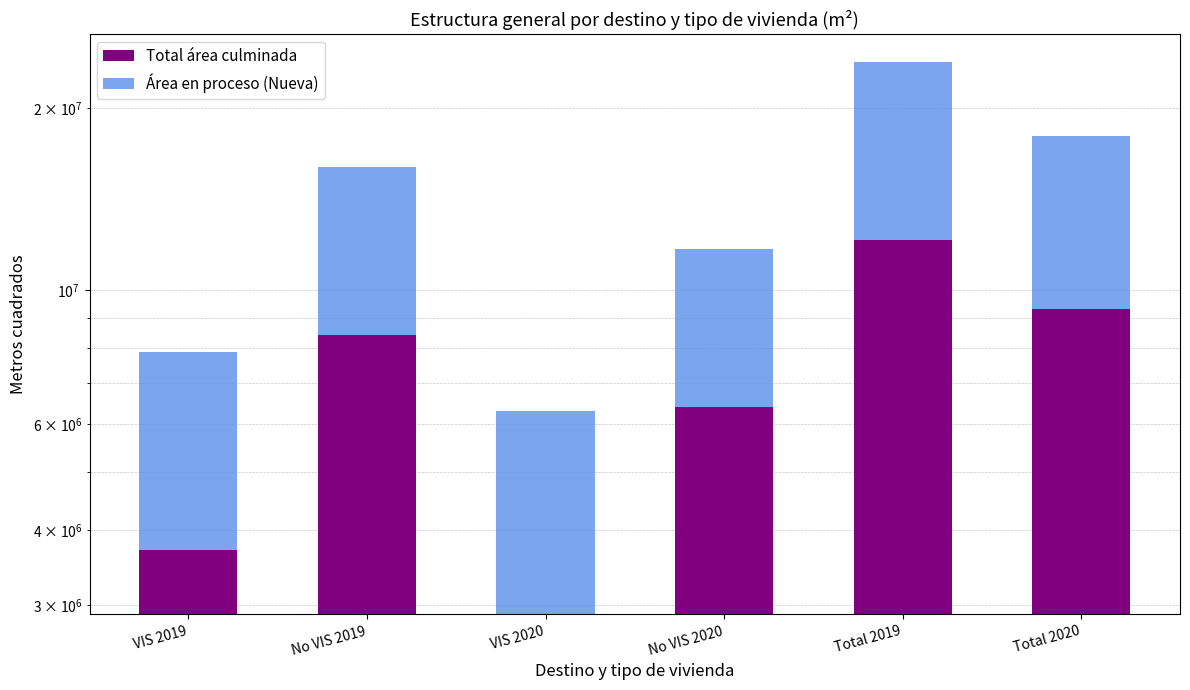

What position from the left is VIS 2019?

1